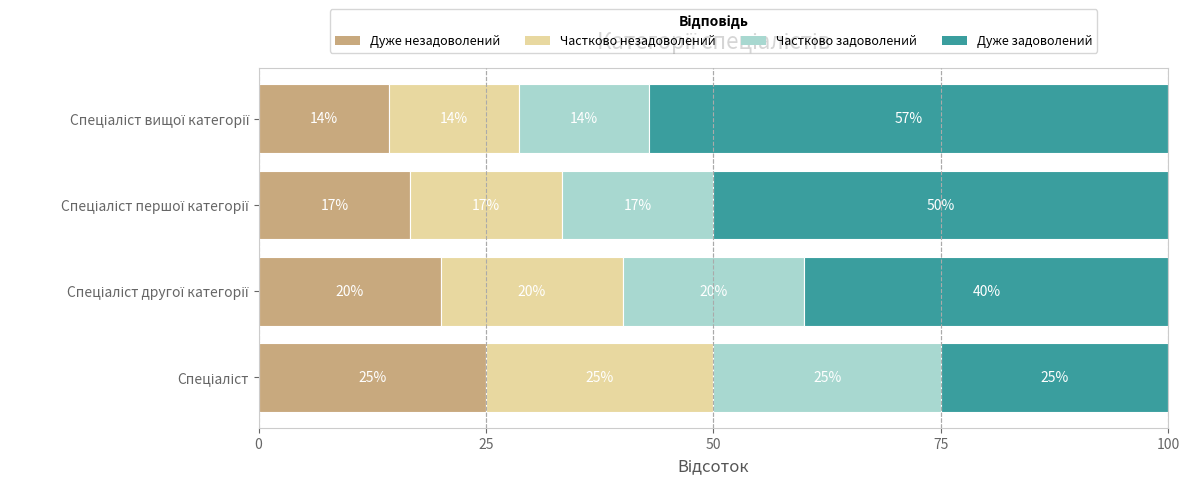

What is the highest value of the Дуже незадоволений series?

25.0